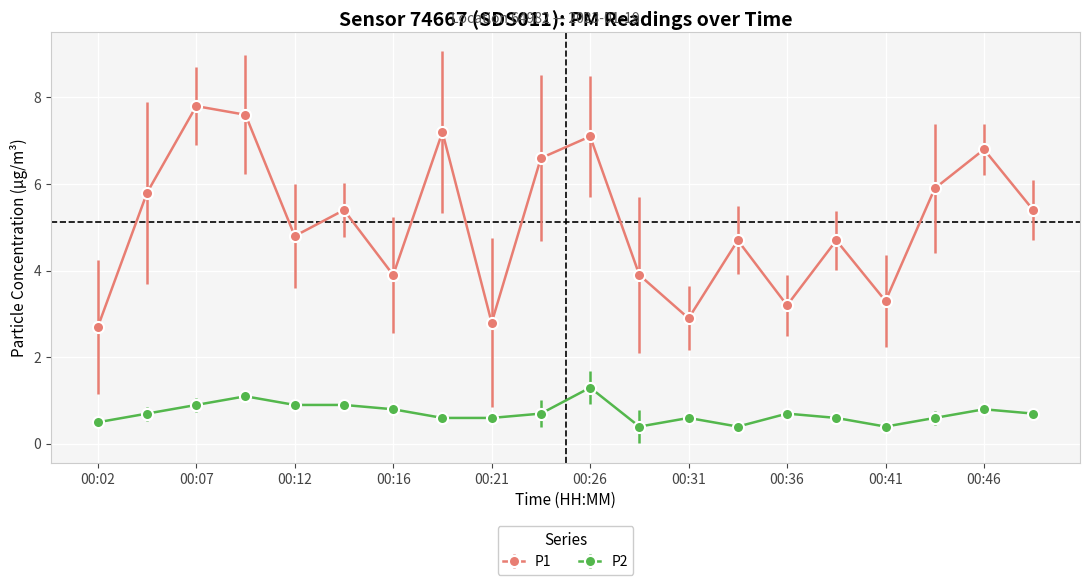

How many lines are shown in the chart?

2